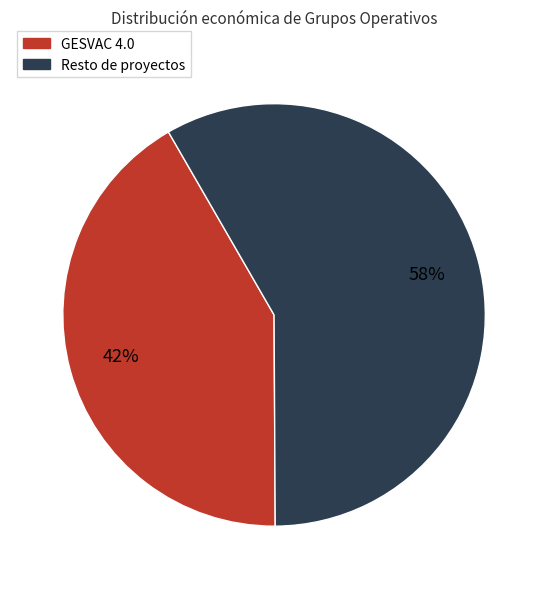

Does any single category account for the majority?

Yes